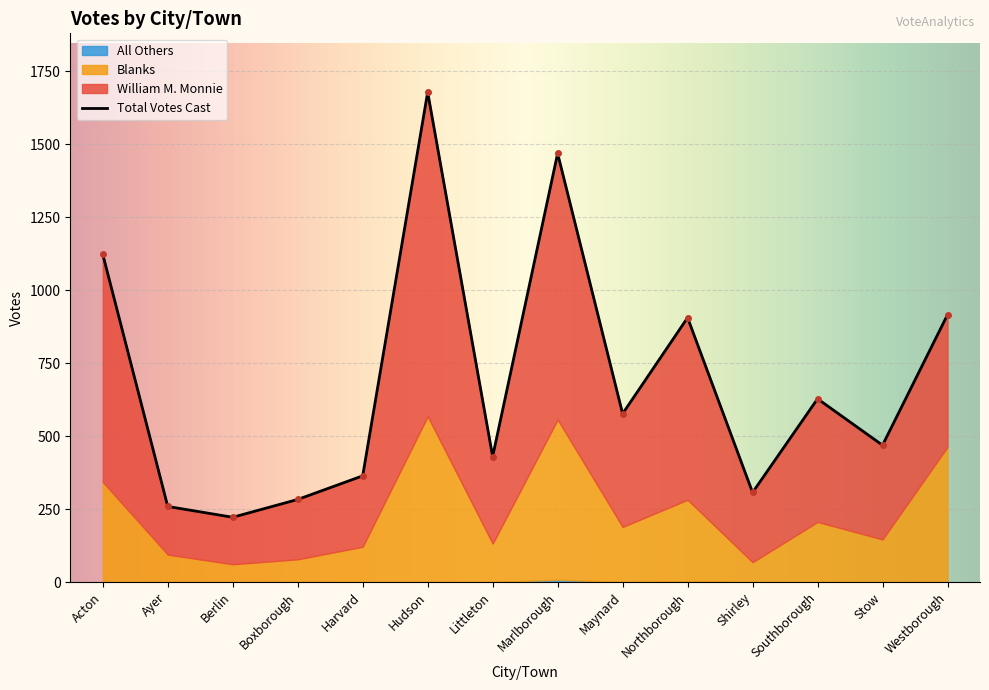

What is the value of the 14th point from the left?

916